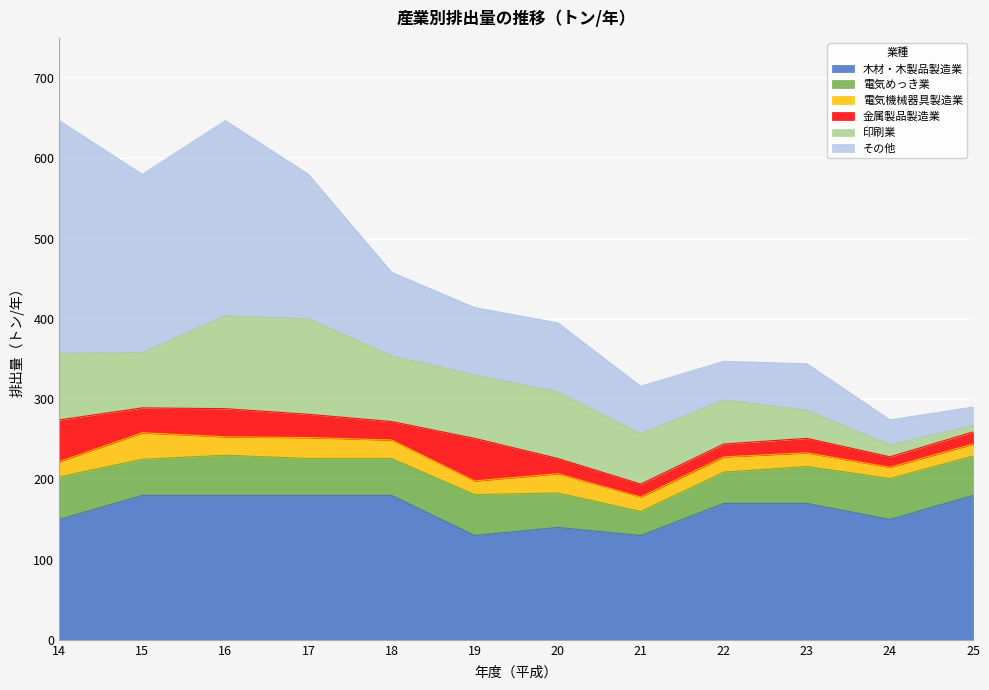

Is it true that 印刷業 equals 96 at 22?

False